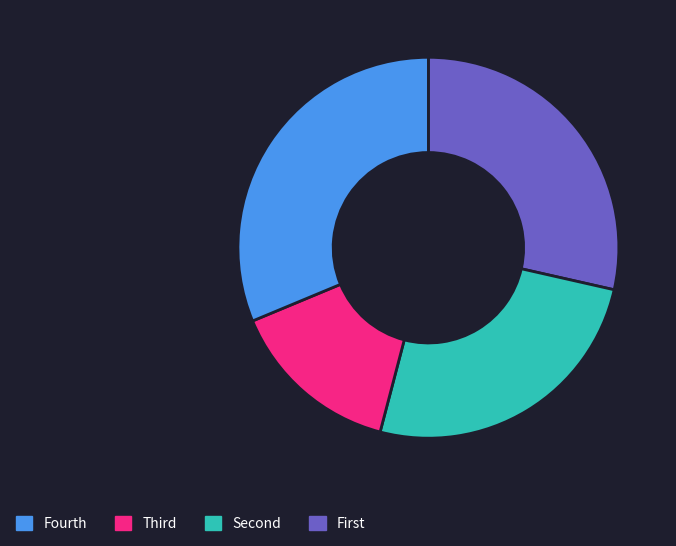

Does any single category account for the majority?

No